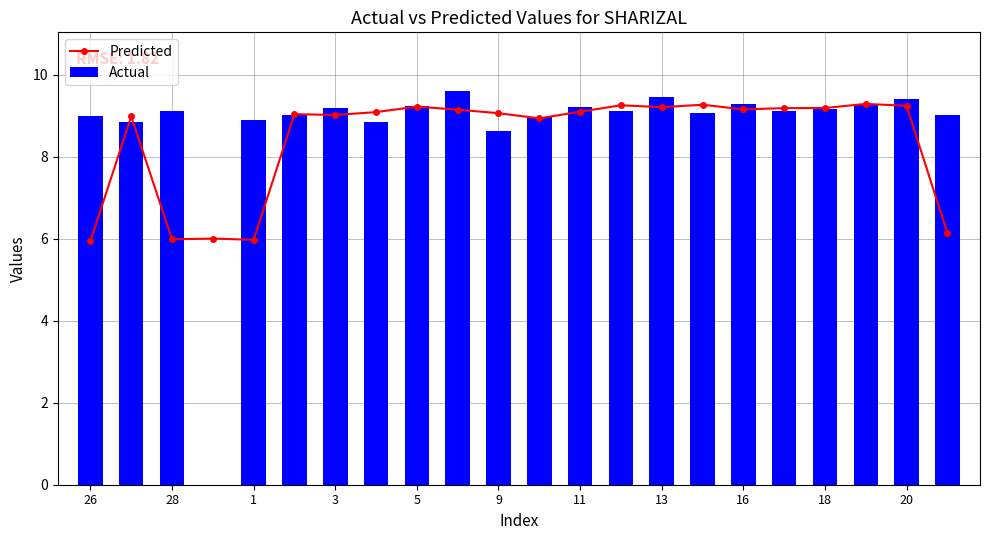

The Actual series shows 9.3 at 16. True or false?

True